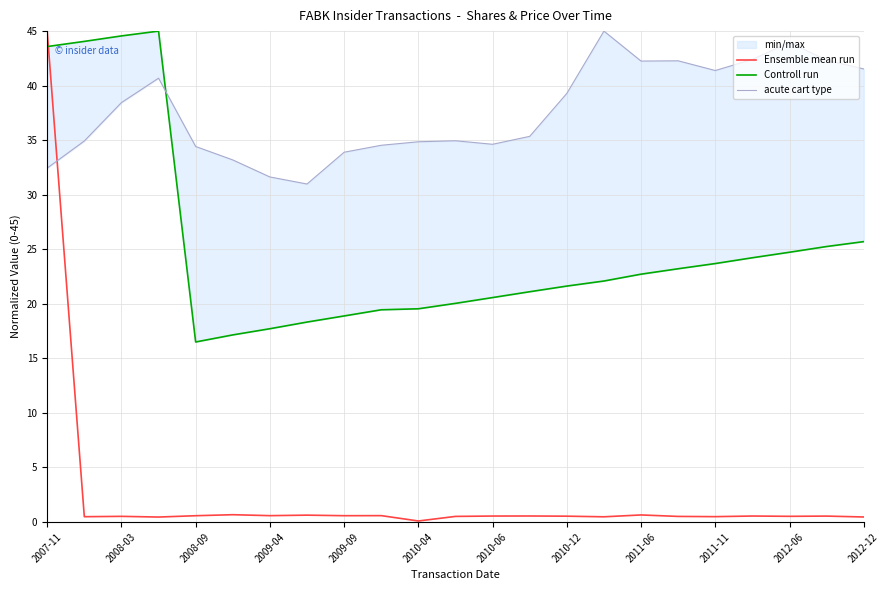

Does the chart have visible grid lines?

Yes